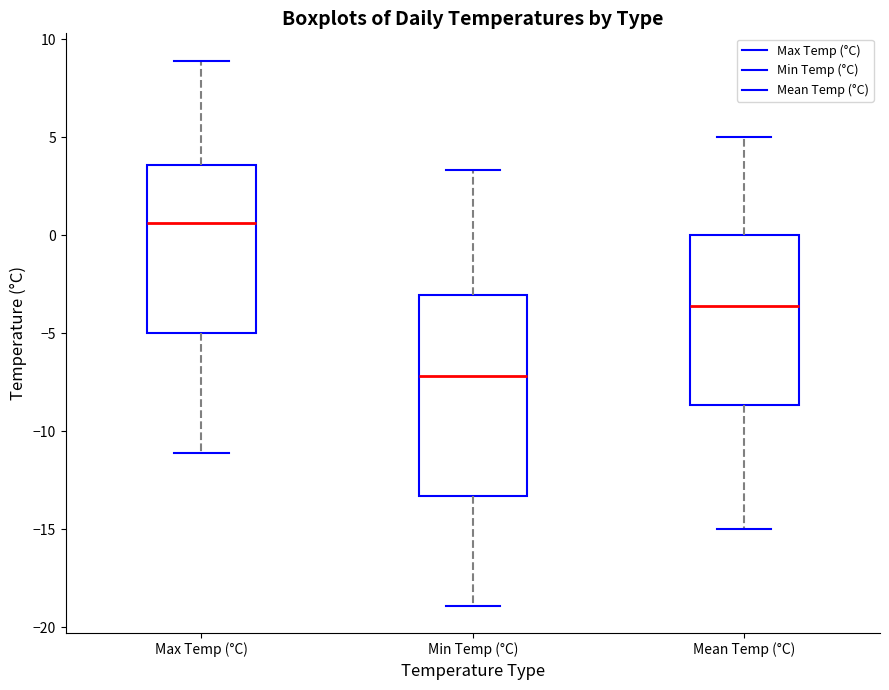

Reading left to right, read every box against the y-axis: the position of its median line, the range the box covers, and the ends of its whiskers. The values are not printed on the chart, so give them approximately, as read against the axis.

Max Temp (°C): median 0.5, box -5.0 to 3.5, whiskers -11.0 to 9.0
Min Temp (°C): median -7.0, box -13.5 to -3.0, whiskers -19.0 to 3.5
Mean Temp (°C): median -3.5, box -8.5 to 0.0, whiskers -15.0 to 5.0